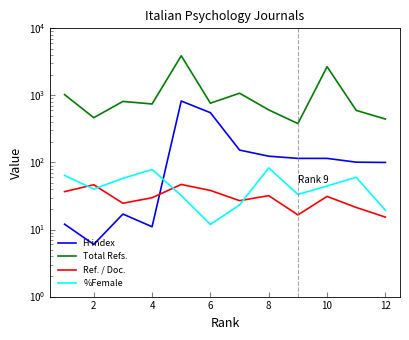

How many values in the Total Refs. series are below 765?

6